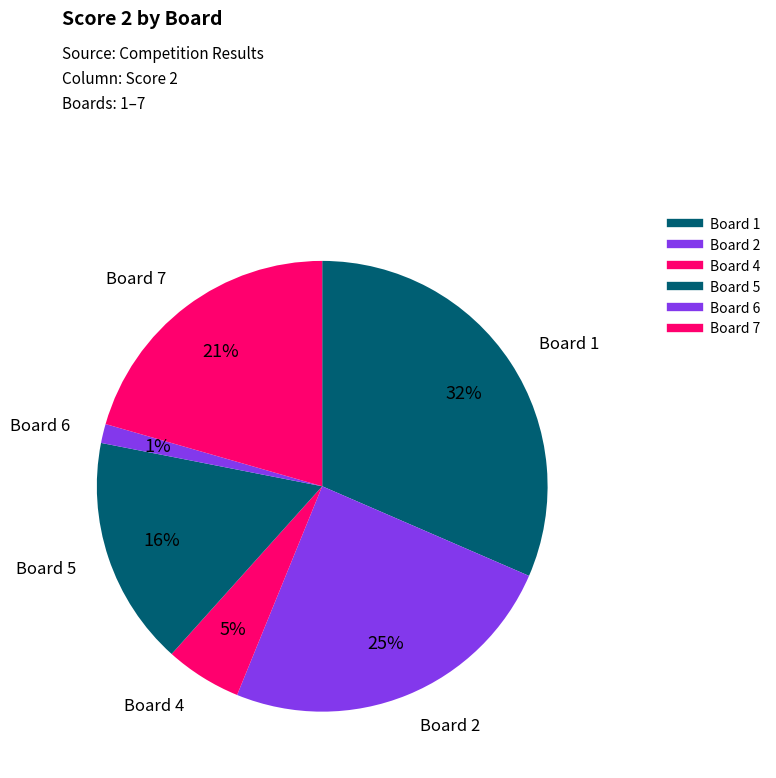

Which category has the biggest portion of the pie?

1